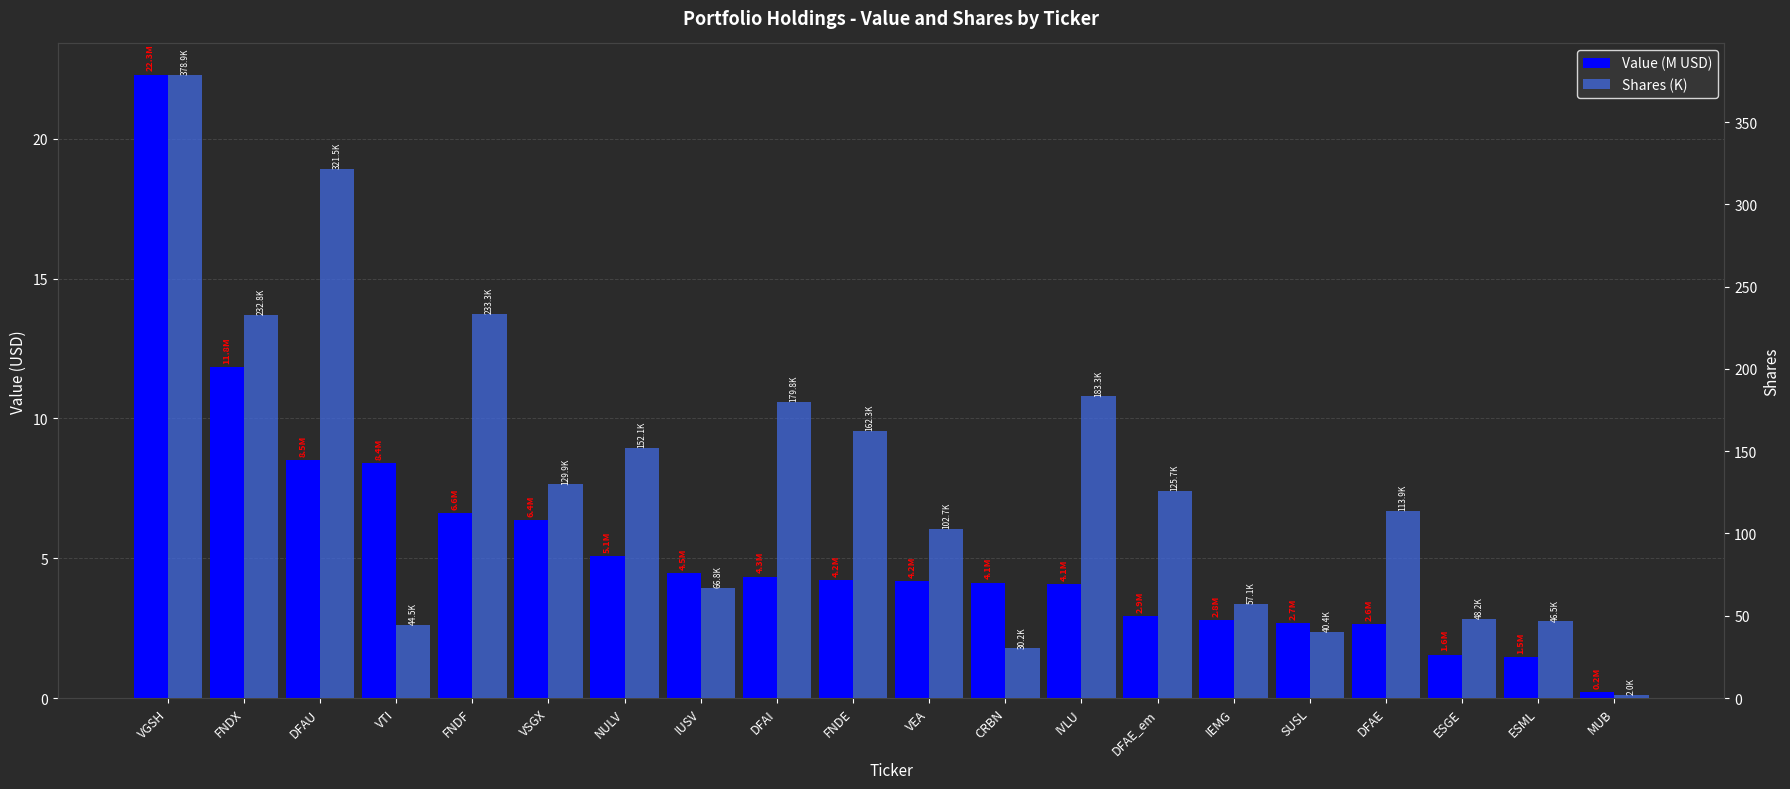

How many data points in Value (M USD) are less than 4?

7